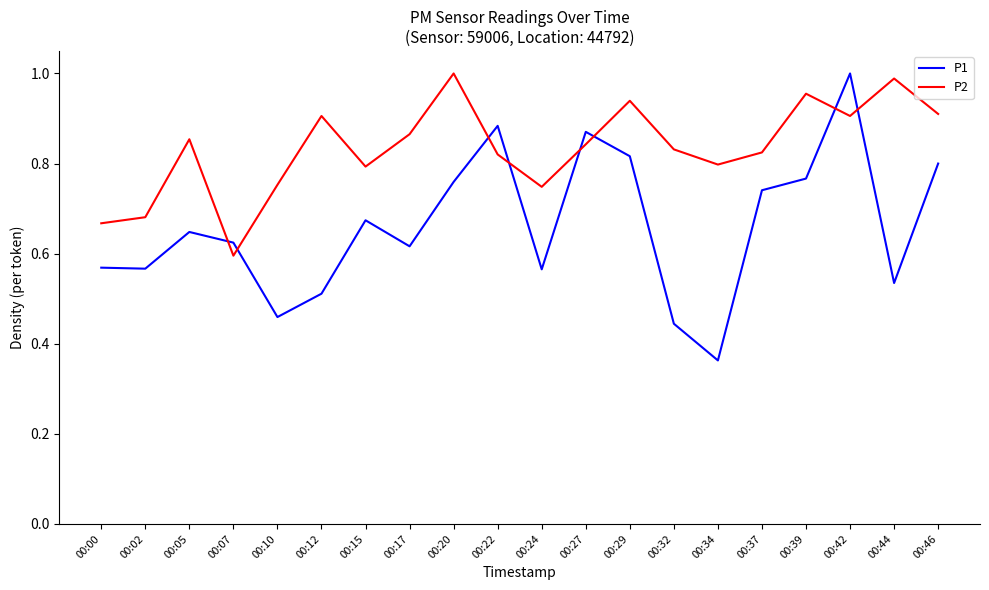

How many interior local peaks does the P1 series have?

5